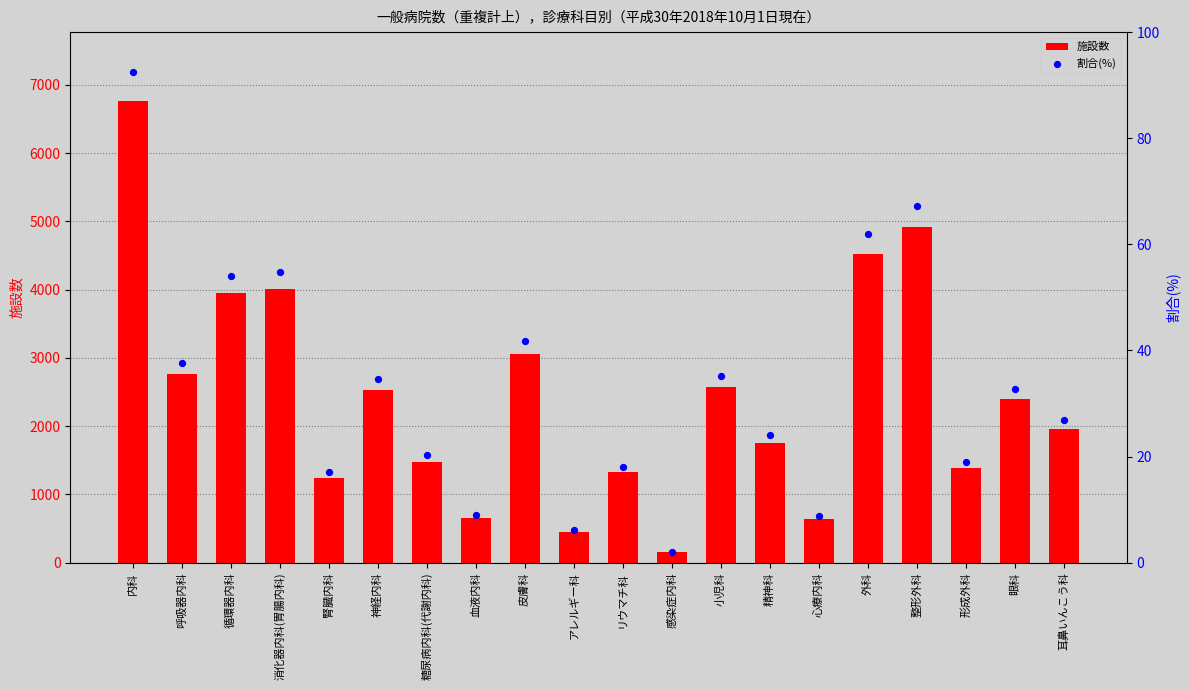

What is the total value across all series at 糖尿病内科(代謝内科)?

1499.2